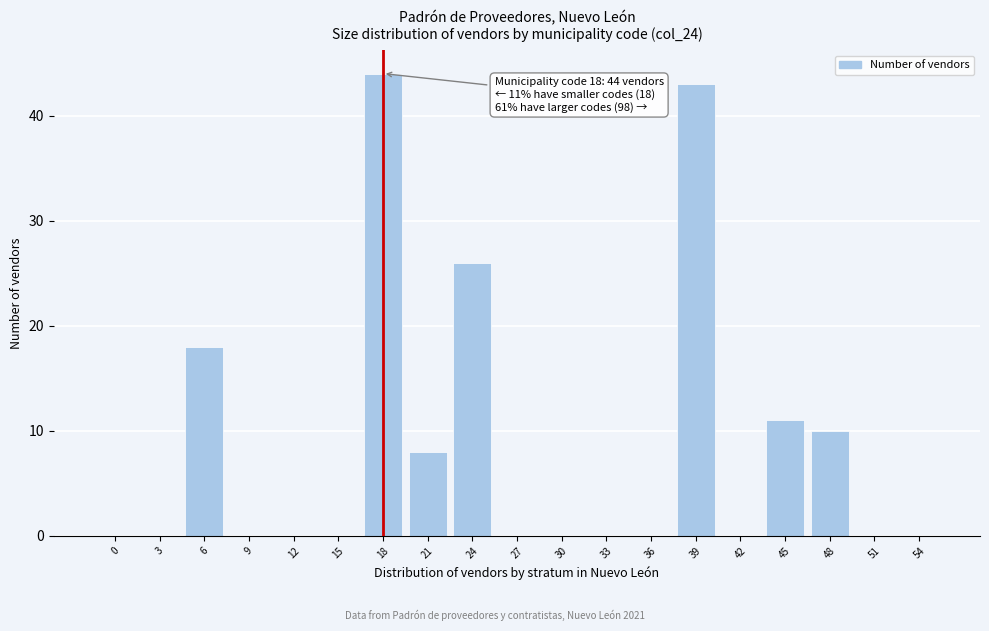

Reading left to right, what are all the values shown in this chart?

0=0	3=0	6=18	9=0	12=0	15=0	18=44	21=8	24=26	27=0	30=0	33=0	36=0	39=43	42=0	45=11	48=10	51=0	54=0